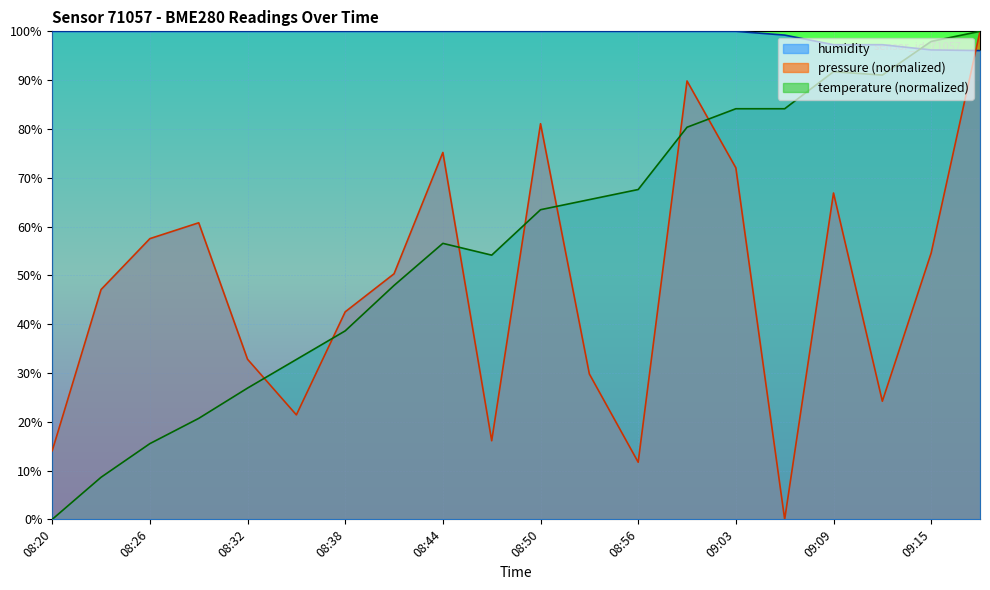

Which series ends up on top after the final intersection of pressure and temperature?

temperature